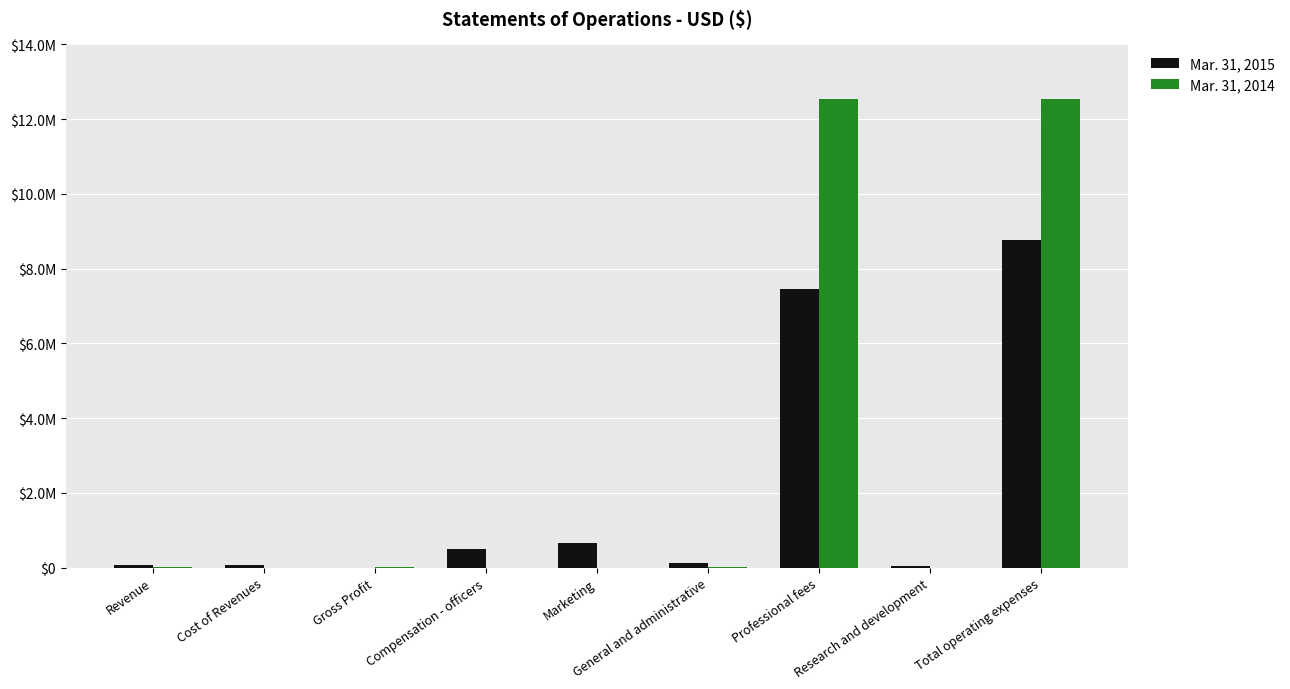

Rank the series by their maximum value, from lowest to highest.

Mar. 31, 2015, Mar. 31, 2014